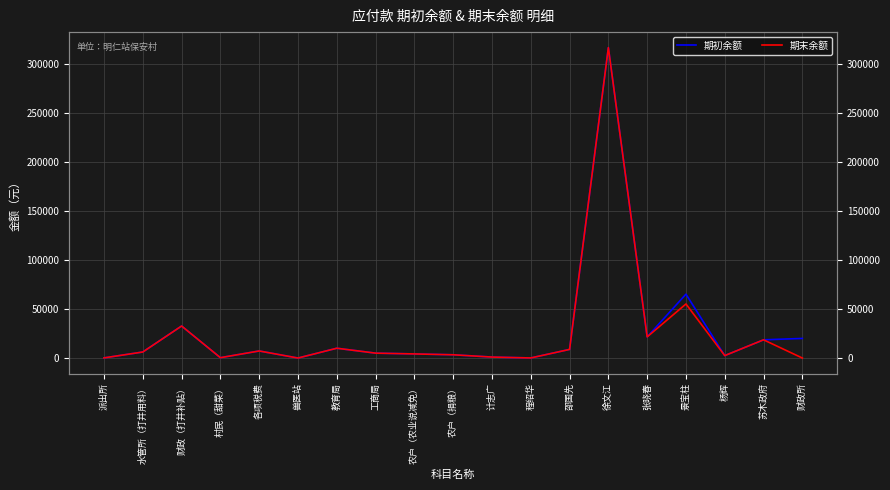

At how many categories does at least one series exceed 39985?

2